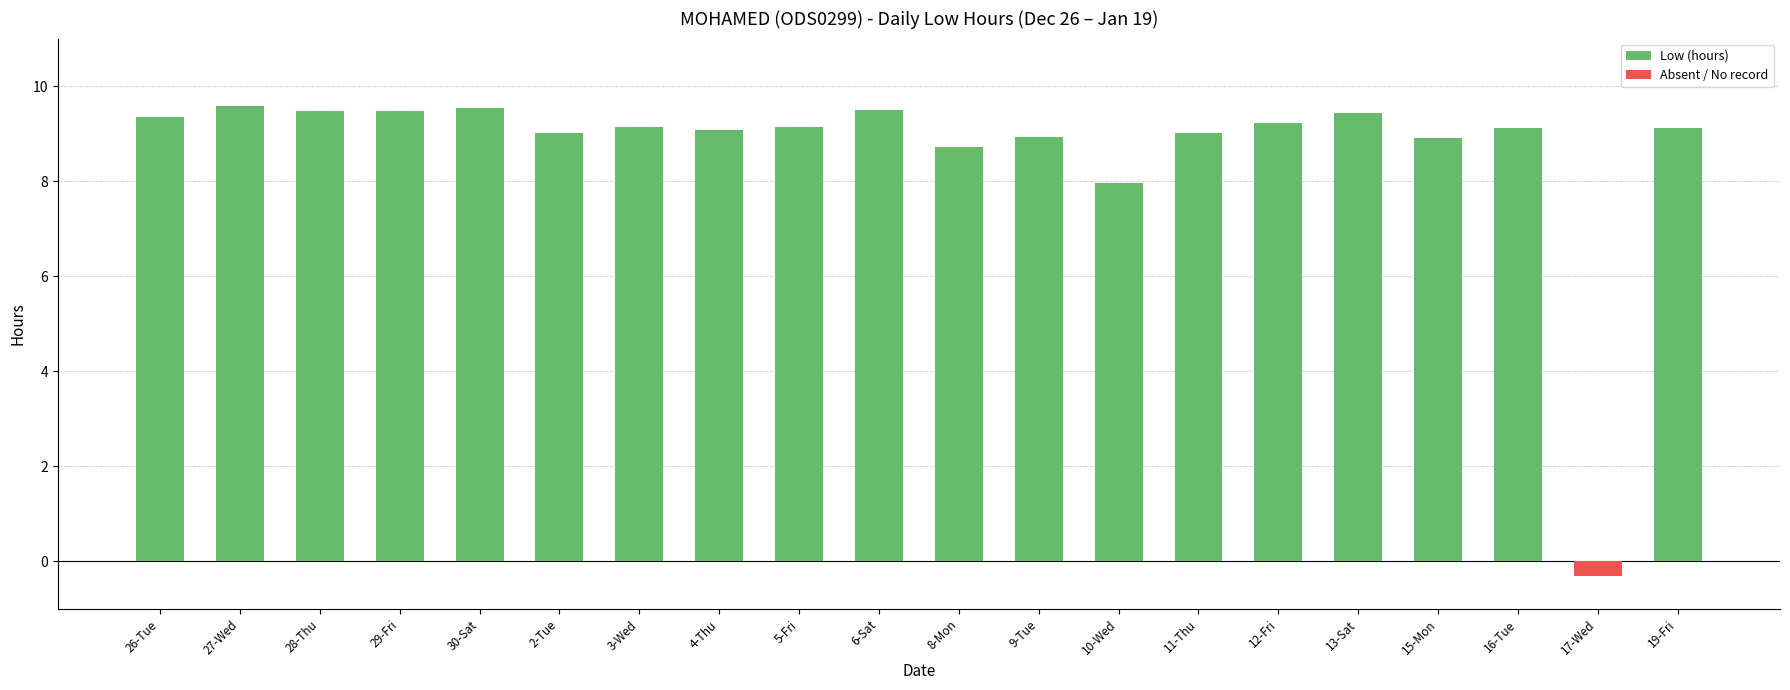

At how many categories does at least one series exceed 9?

15